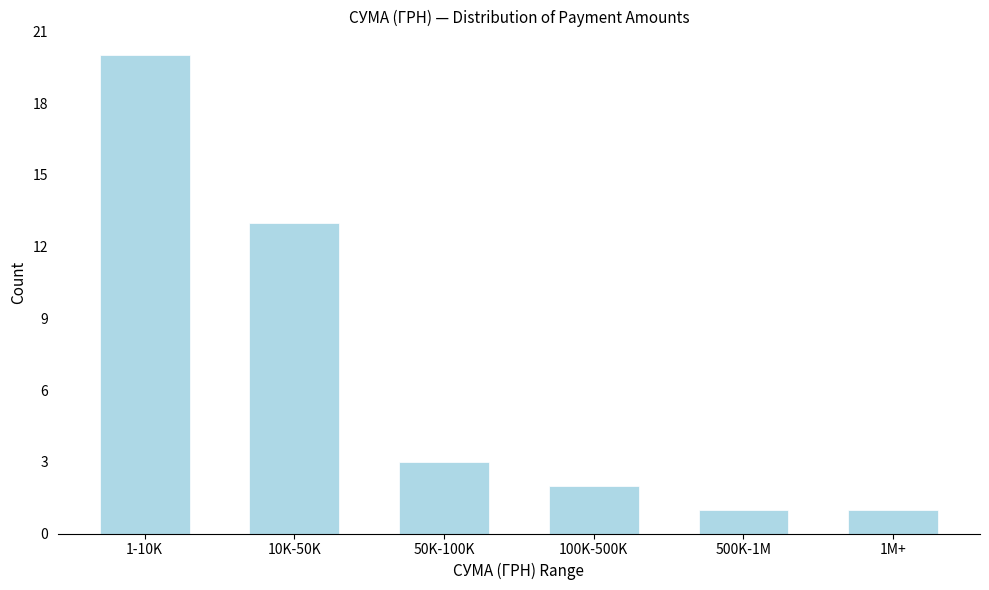

Reading left to right, what are all the values shown in this chart?

1-10K=20	10K-50K=13	50K-100K=3	100K-500K=2	500K-1M=1	1M+=1